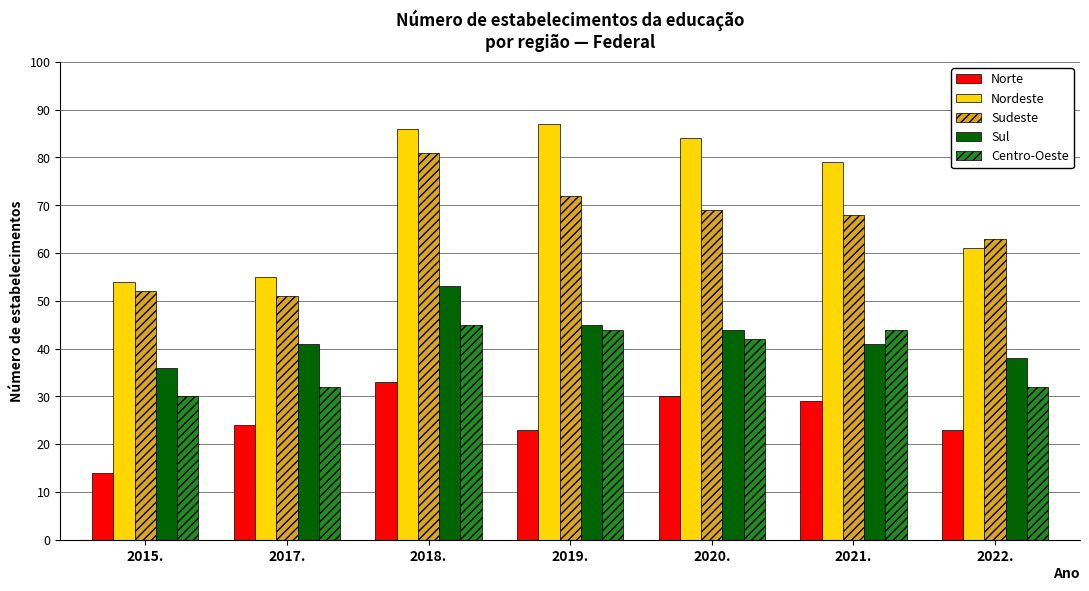

Which label corresponds to the smallest value in the chart?

2015.